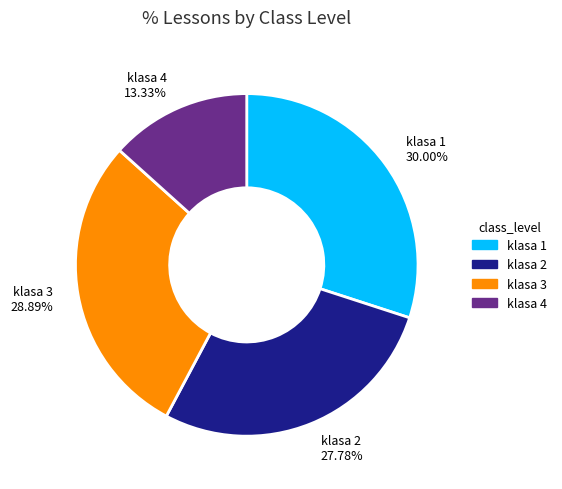

How many segments does this pie chart have?

4